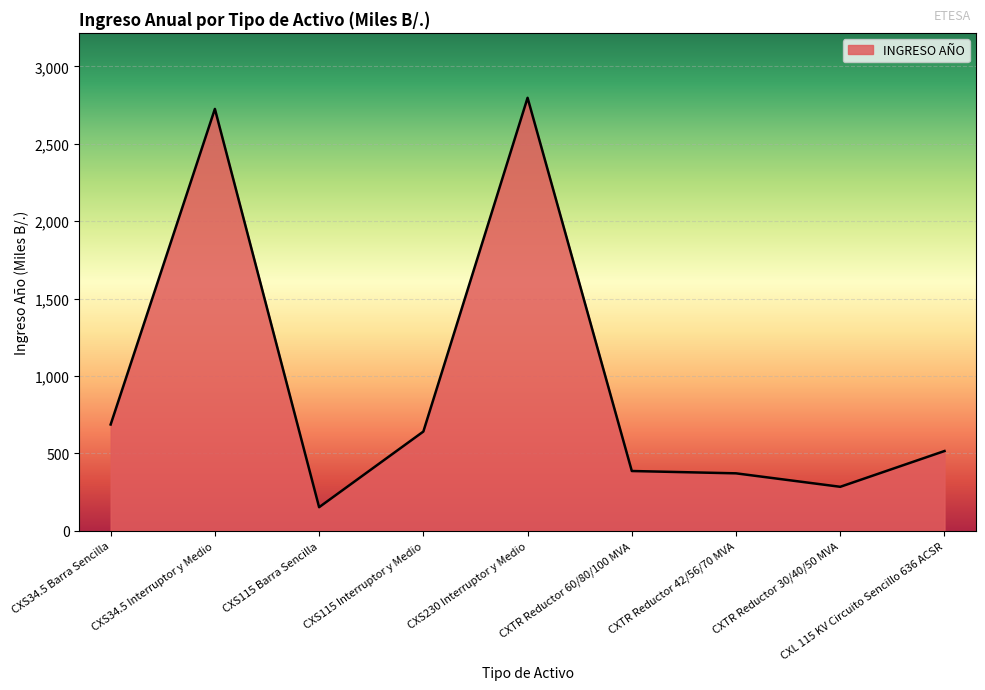

Is it true that the value at CXL 115 KV Circuito Sencillo 636 ACSR is 515.1?

True